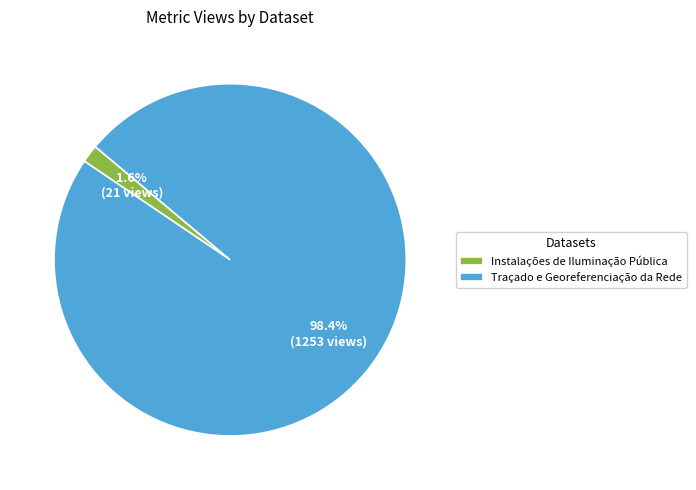

Which has a higher value, Traçado e Georeferenciação da Rede or Instalações de Iluminação Pública?

Traçado e Georeferenciação da Rede